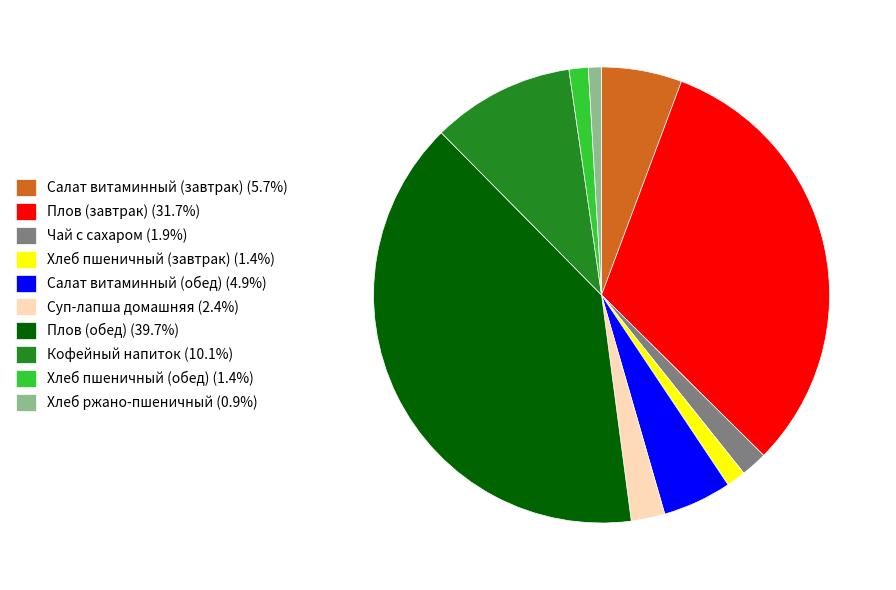

Combined, do Салат витаминный (обед) (4.9%) and Суп-лапша домашняя (2.4%) account for over 50%?

No